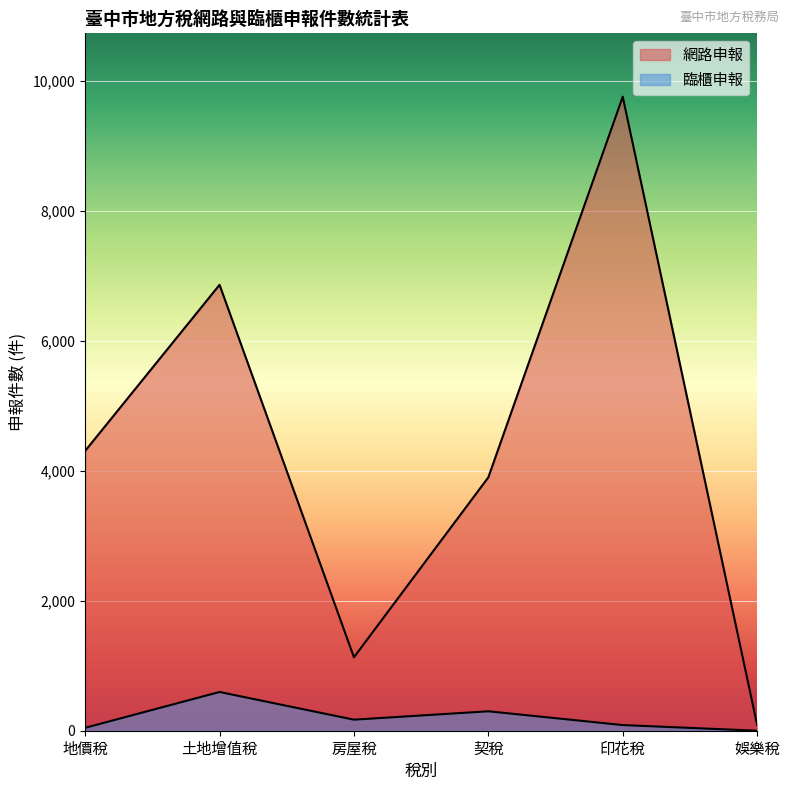

What are all the series names shown in the legend?

網路申報, 臨櫃申報